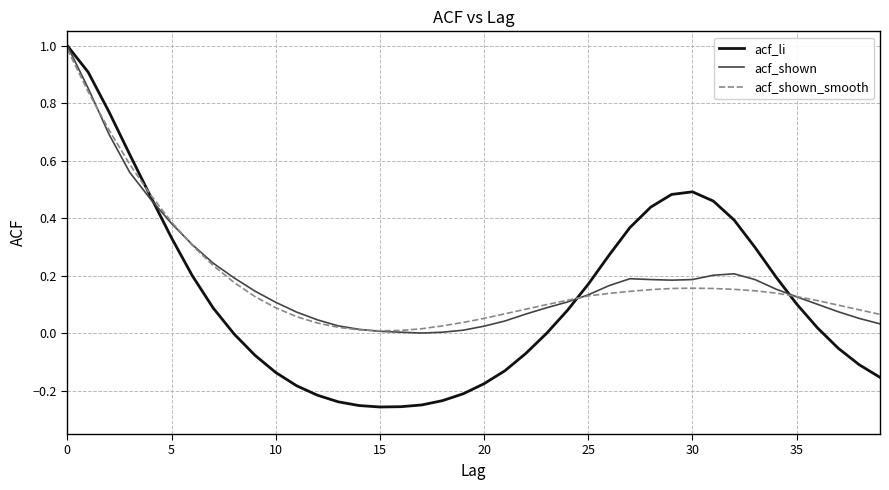

Which series has the widest spread of values?

acf_li